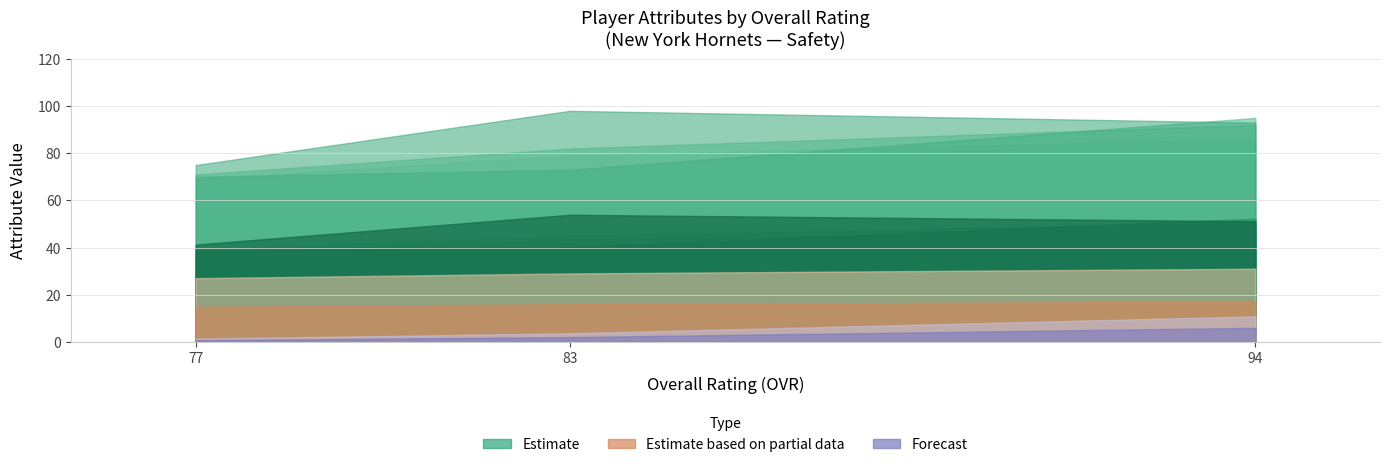

What is the sum of the strength values at 77 and 83?

153.0